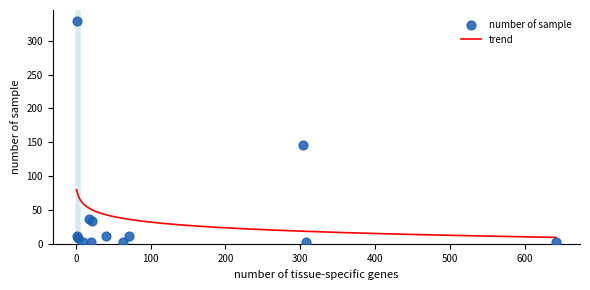

What is the lowest value of the trend series?

9.5